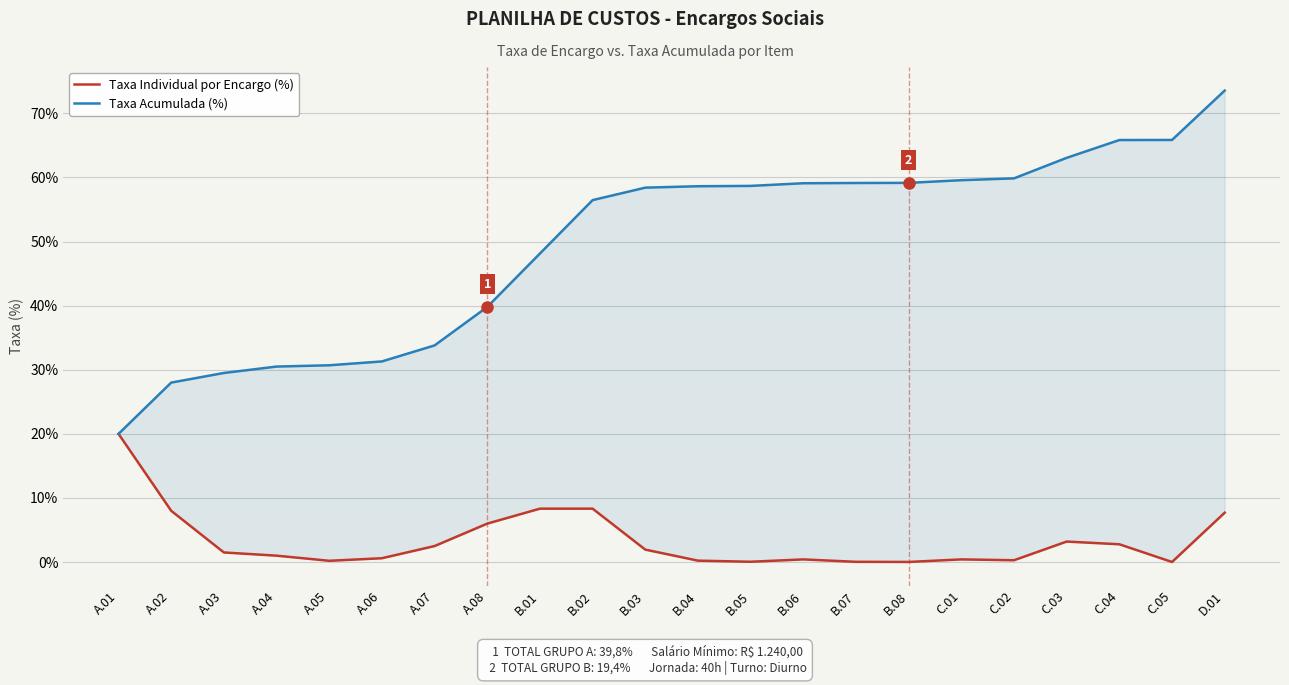

What is the spread (max minus min) of values at B.04?

58.4